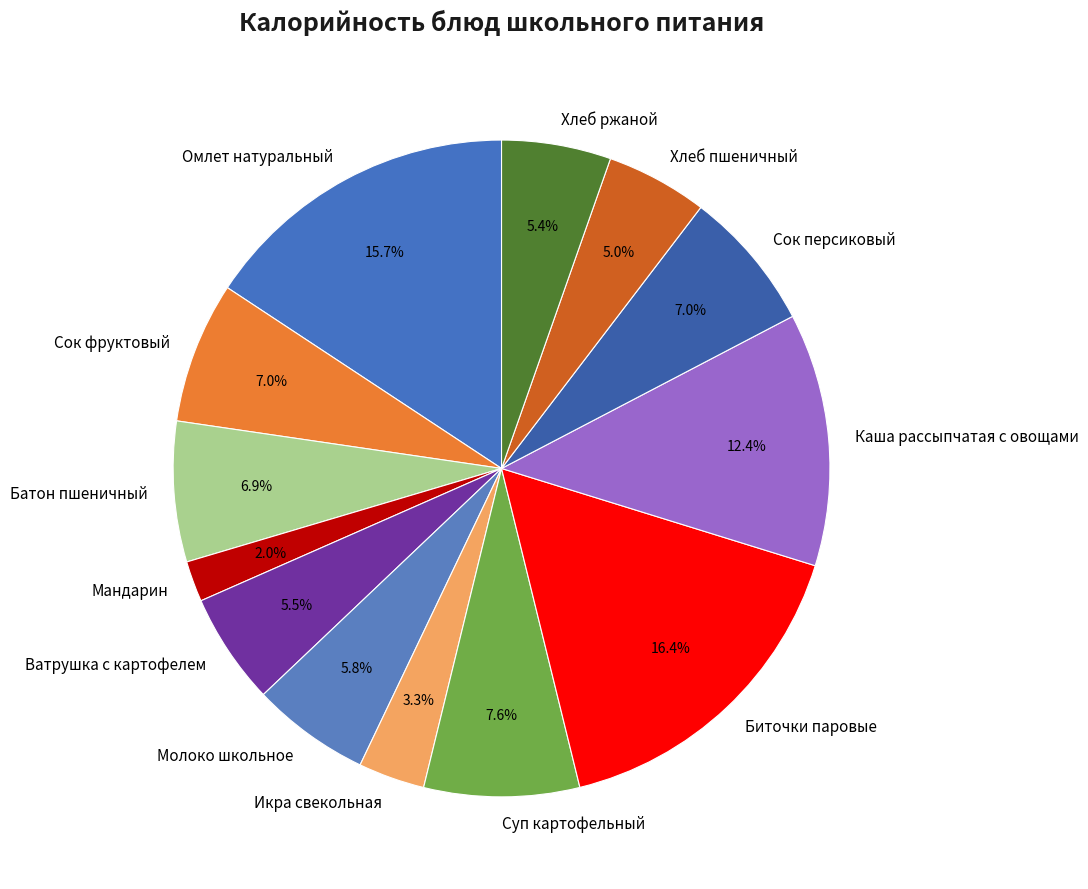

To the nearest percent, what is the average slice percentage?

8%